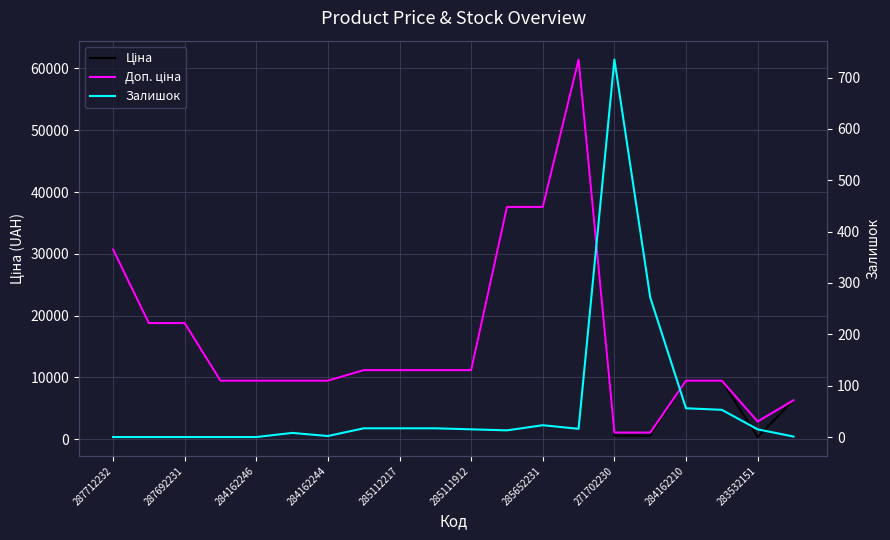

Which series has the largest range (max minus min)?

Ціна